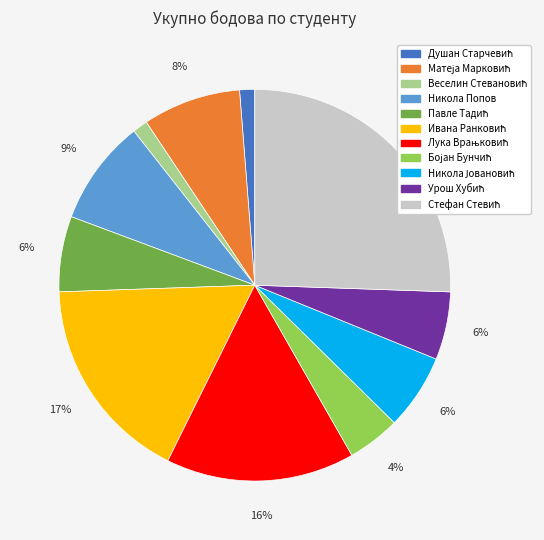

Does any single category account for the majority?

No